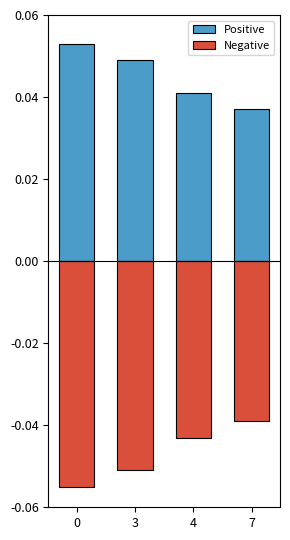

What is the value of the Positive bar at the 1st from the left?

0.1